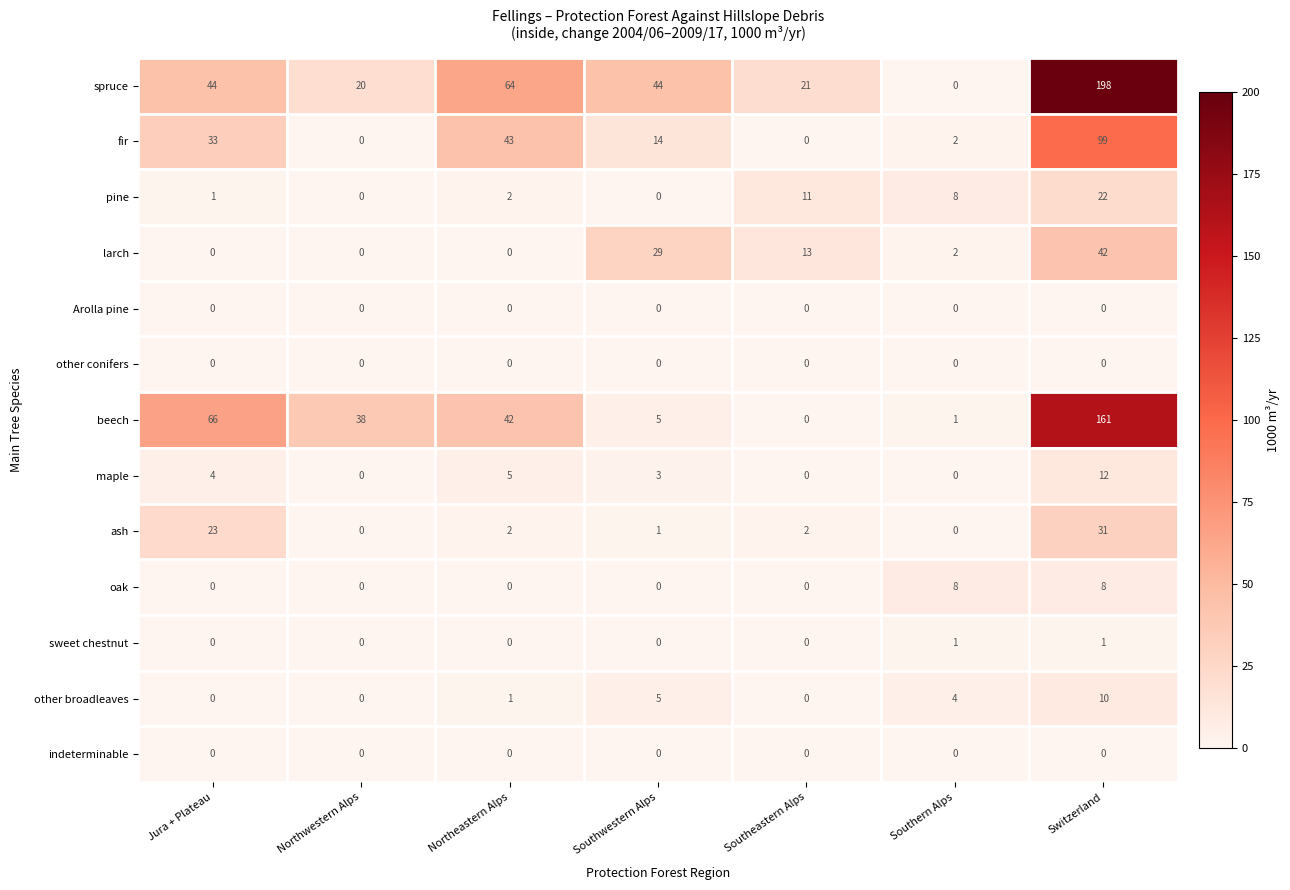

What is the spread (max minus min) of values at Southeastern Alps?

21